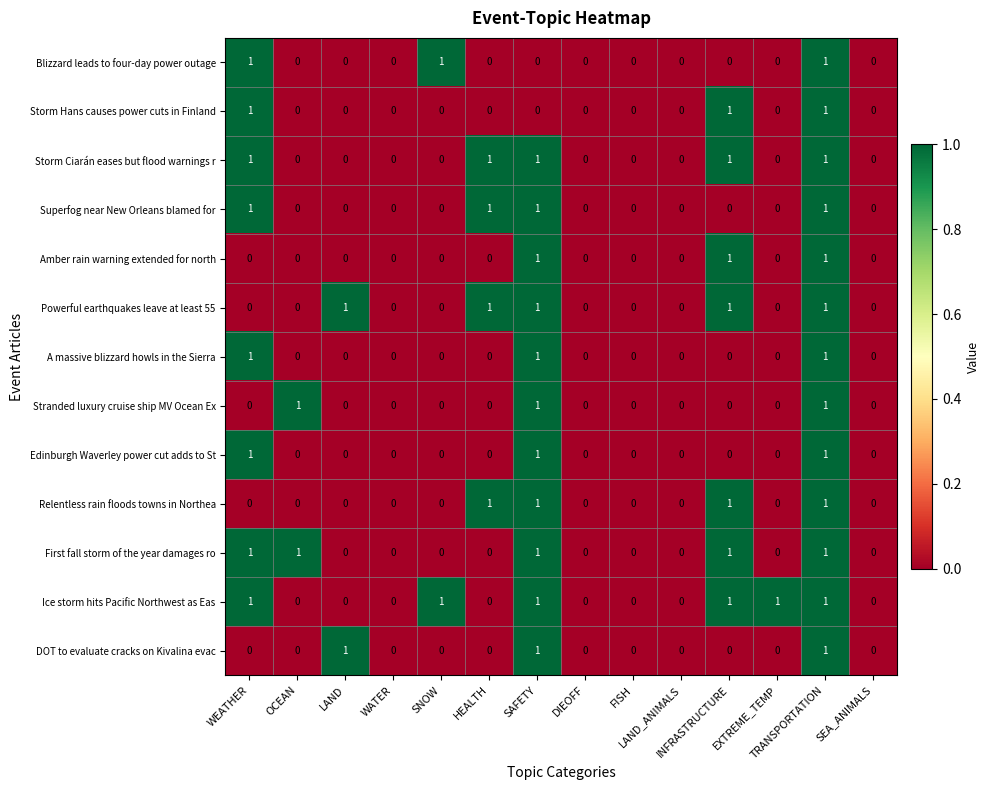

Which series has the largest total across all categories?

Ice storm hits Pacific Northwest as Eas